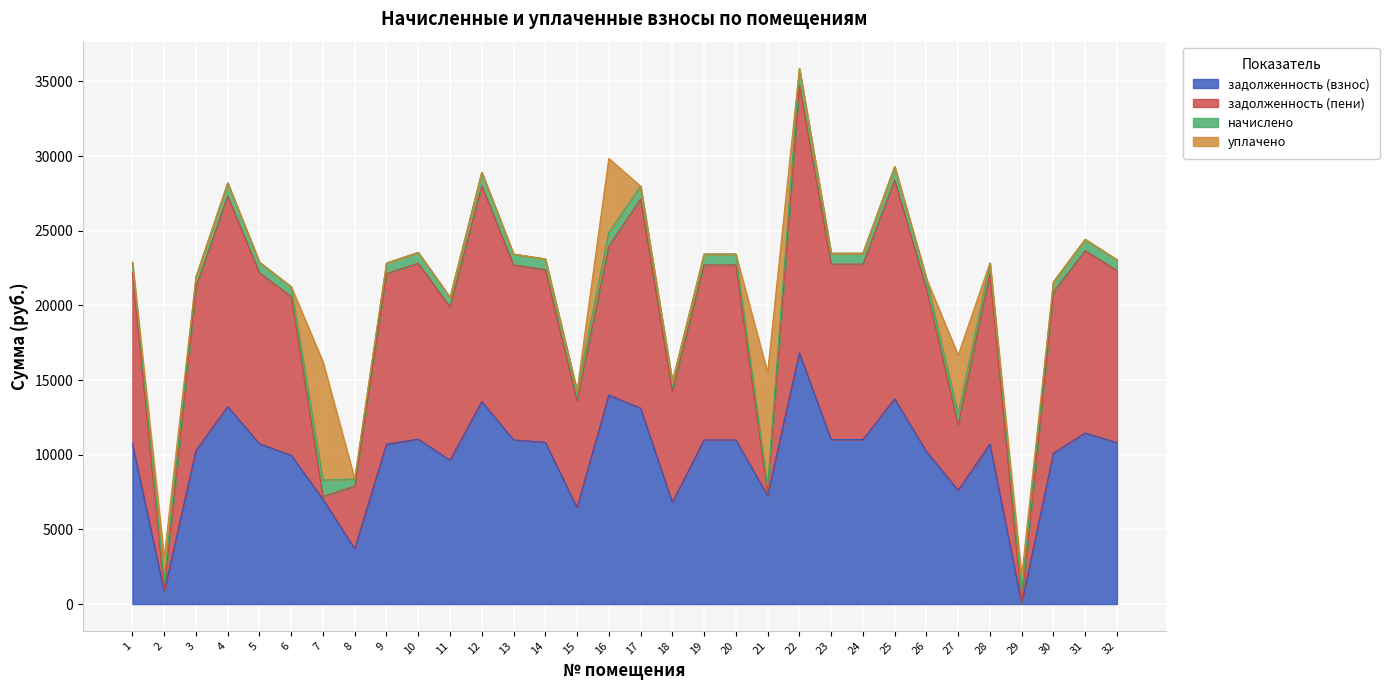

At which category does уплачено reach its first local peak?

2